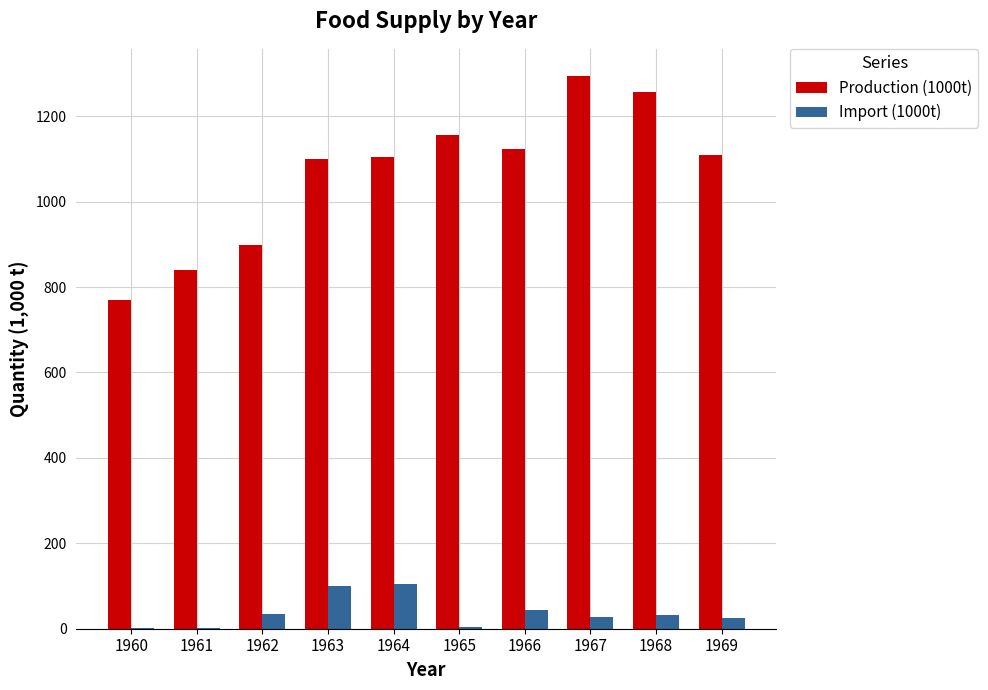

True or false: Import (1000t) has a value of 25 at 1969.

True